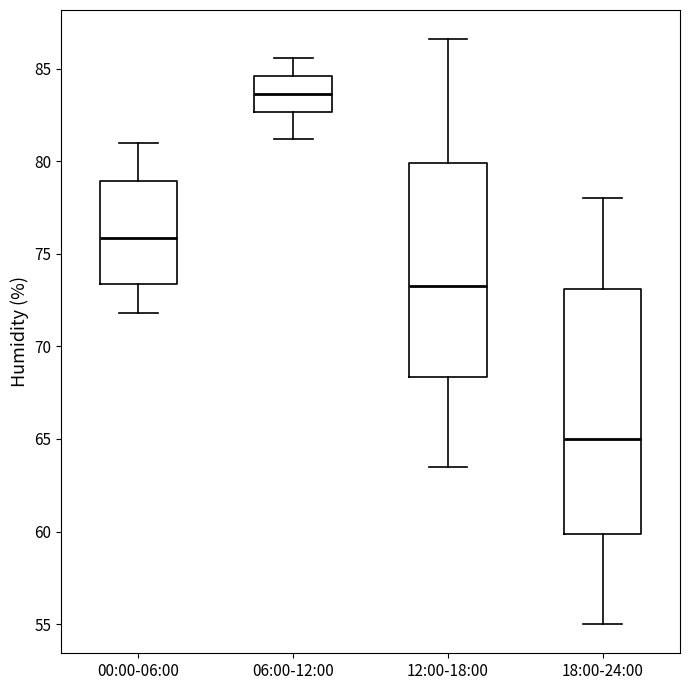

Where does the upper whisker of the box for 12:00-18:00 end on the y-axis? The values are not printed on the chart, so give them approximately, as read against the axis.

86.5